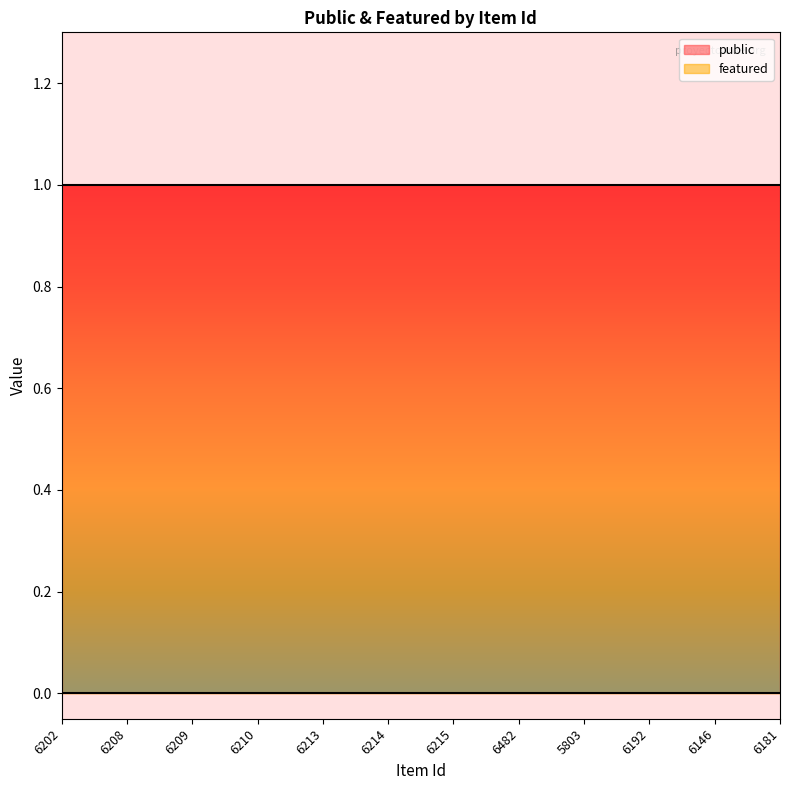

True or false: public and featured intersect in this chart.

False